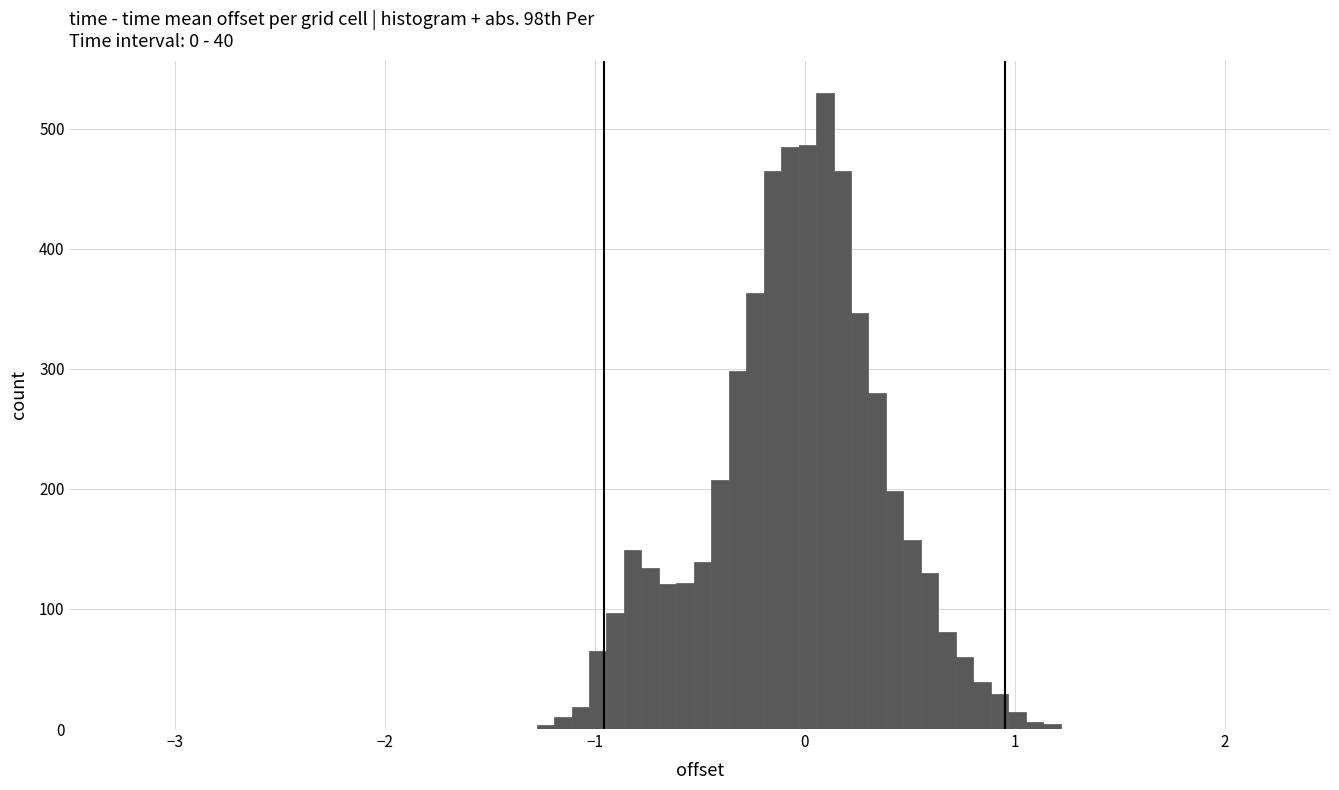

Read against the x-axis, roughly where is the centre of the tallest bar?

0.1